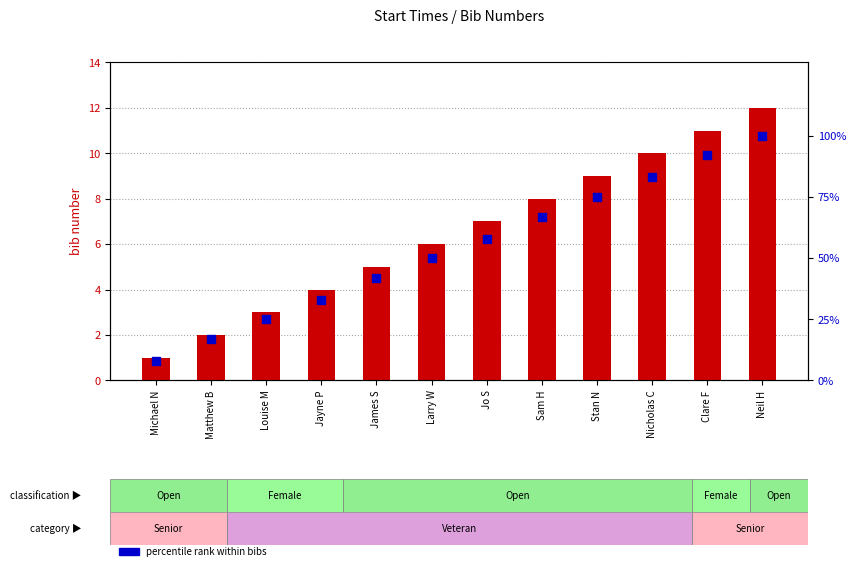

At how many categories does at least one series exceed 62?

5